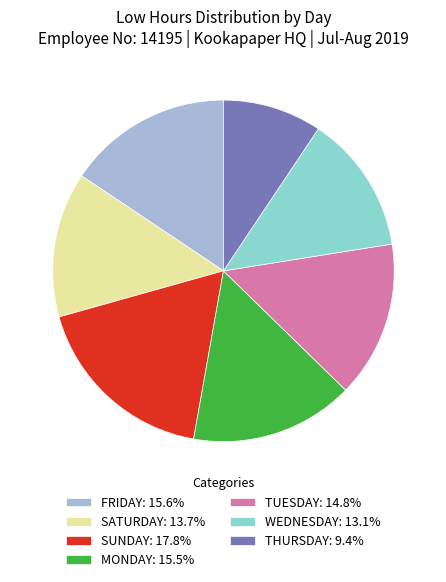

Combined, do FRIDAY: 15.6% and SATURDAY: 13.7% account for over 50%?

No